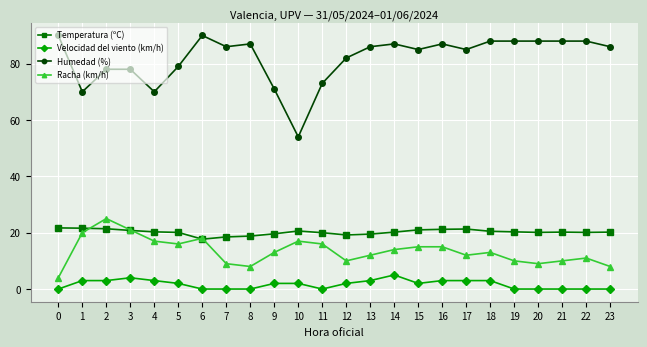

What is the sum of the Temperatura (ºC) values at 17 and 16?

42.5